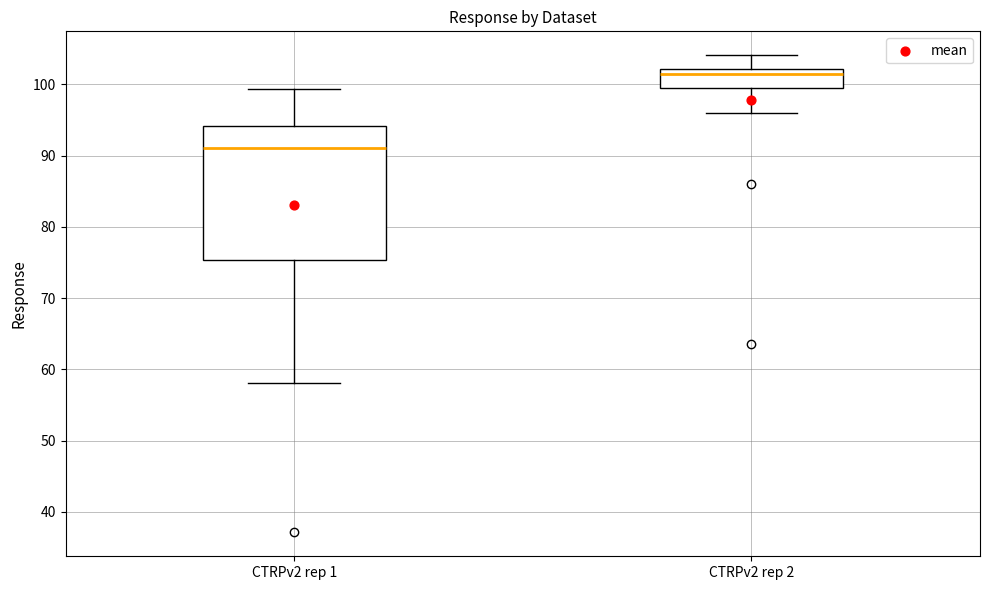

Which box's median line is the highest?

CTRPv2 rep 2